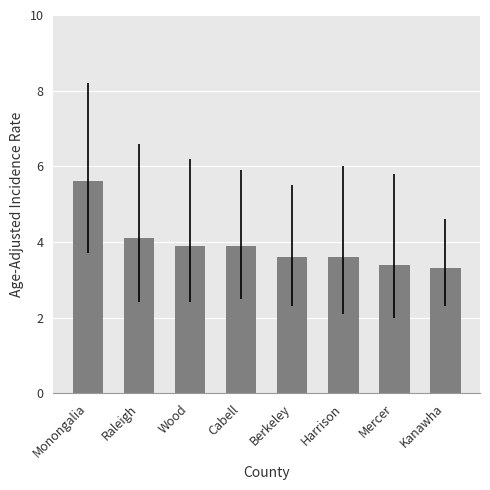

What is the label of the 5th bar from the left?

Berkeley